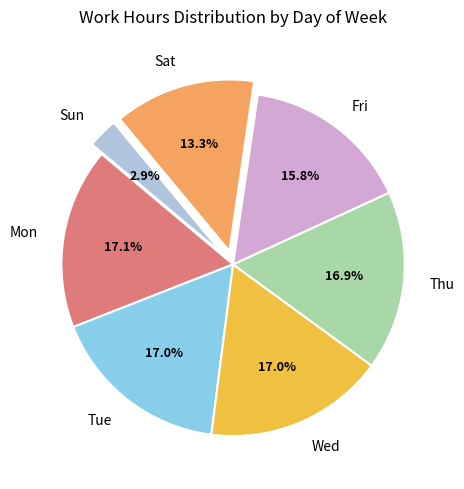

Combined, what portion of the pie is Sat and Sun?

16.2%